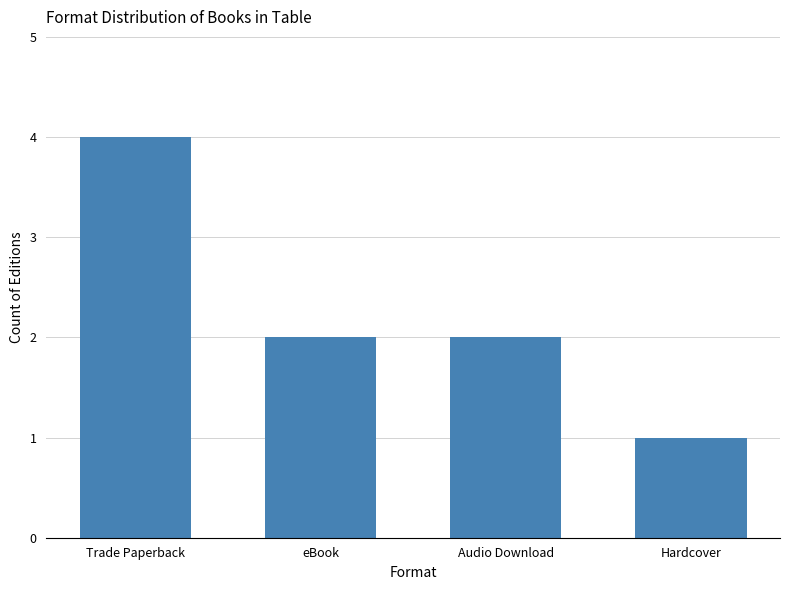

Reading left to right, list all the values displayed in this chart.

Trade Paperback=4	eBook=2	Audio Download=2	Hardcover=1